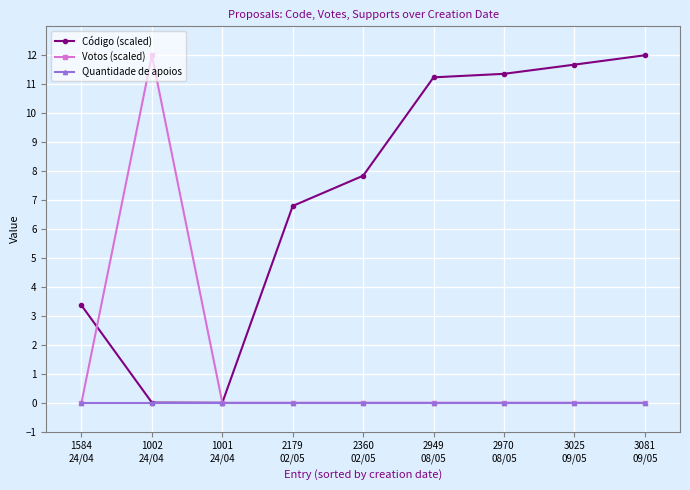

How many distinct data groups are displayed?

3